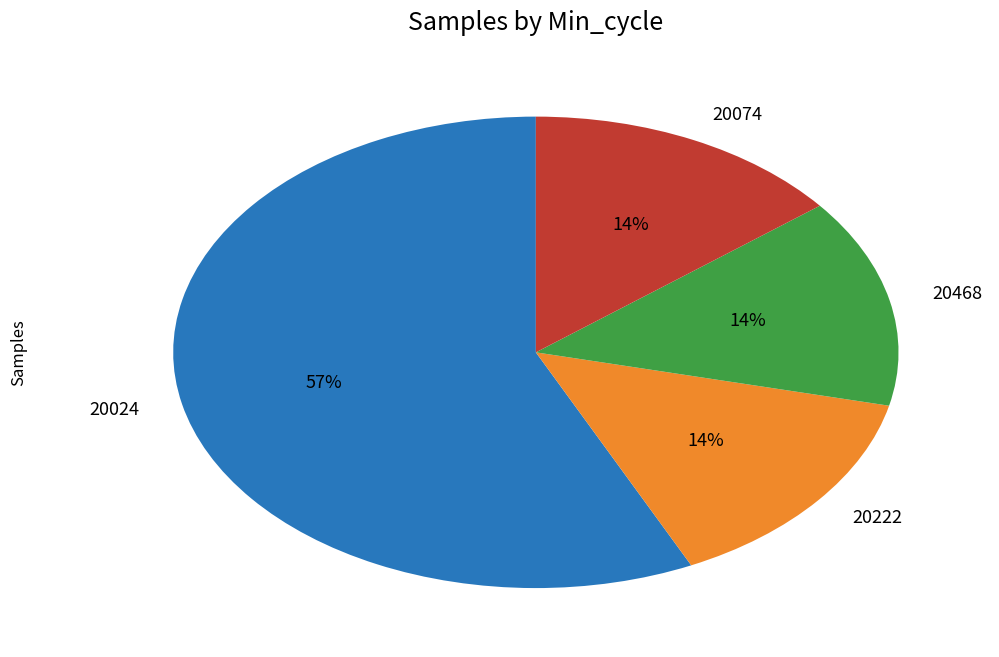

Which category has the biggest portion of the pie?

20024